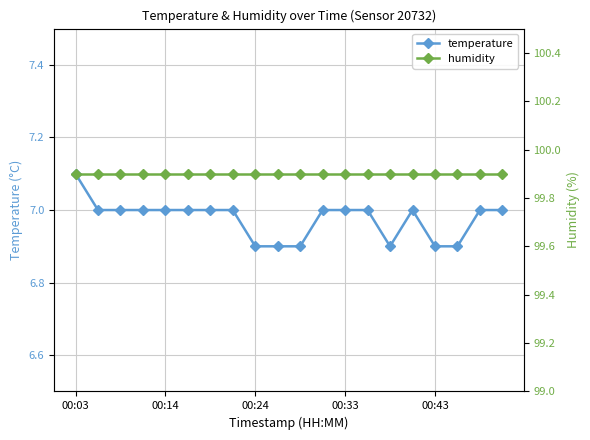

True or false: humidity and temperature cross at least once.

False